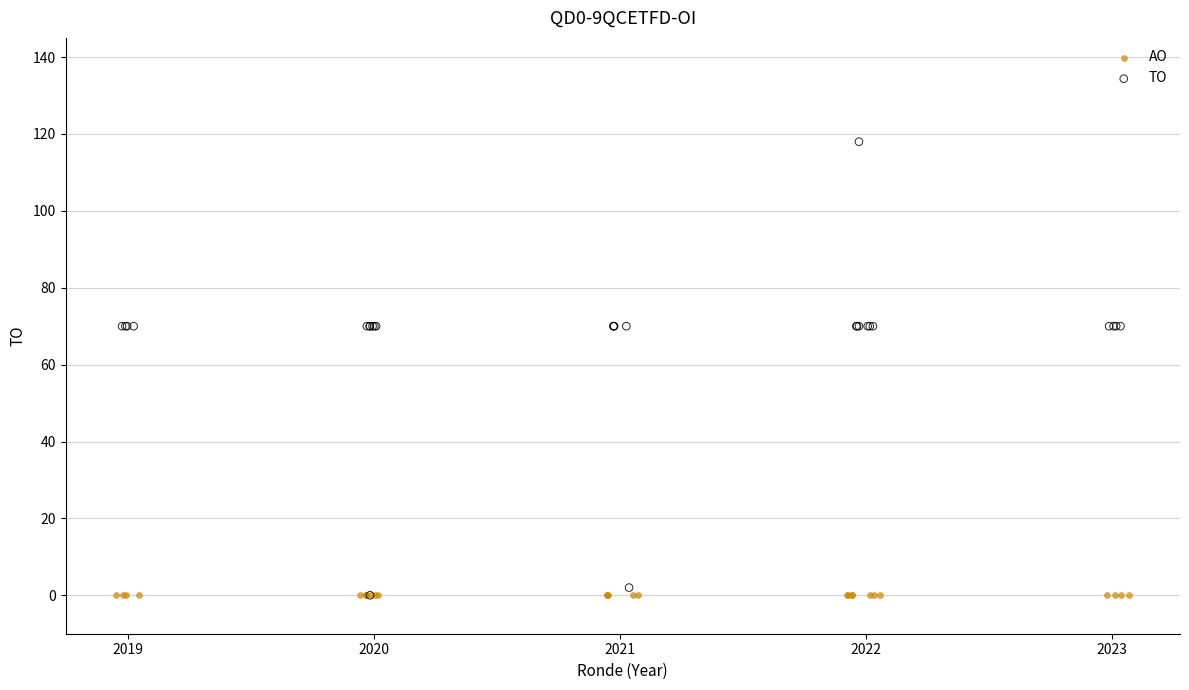

What are all the series names shown in the legend?

AO, TO